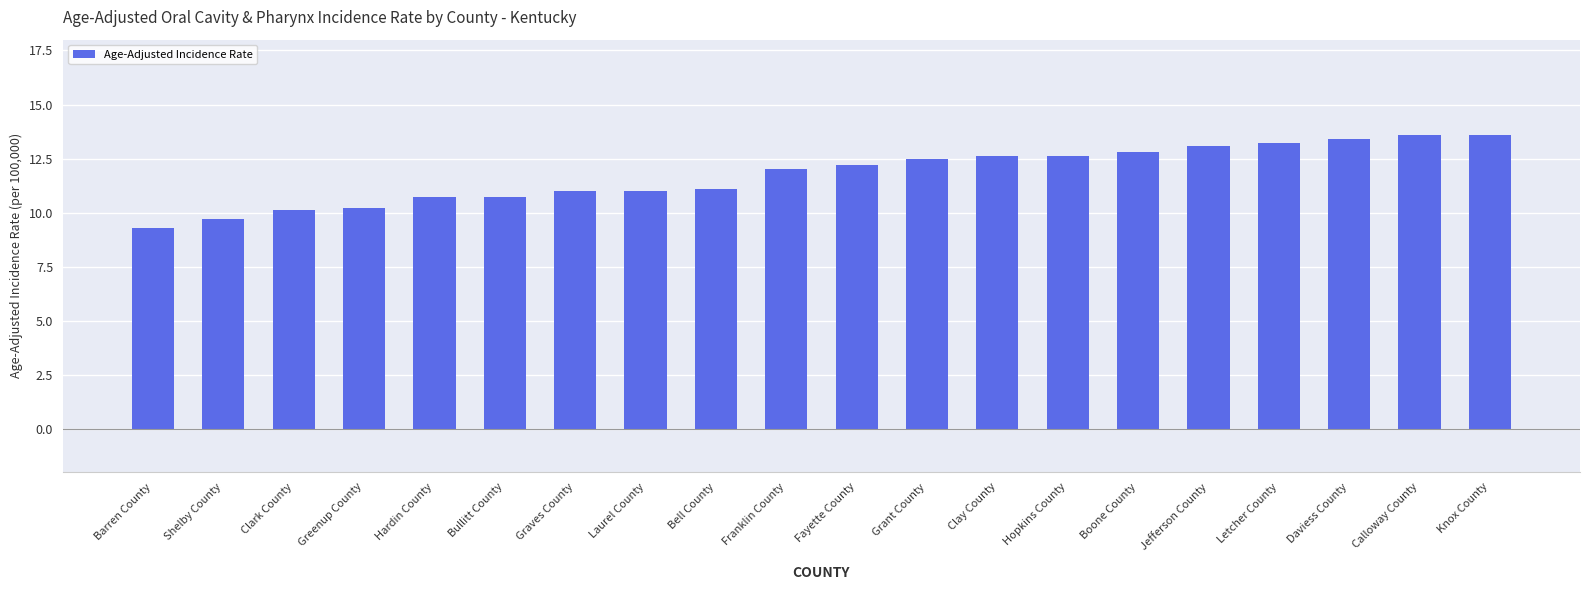

The chart shows a value of 8.3 at Boone County. True or false?

False